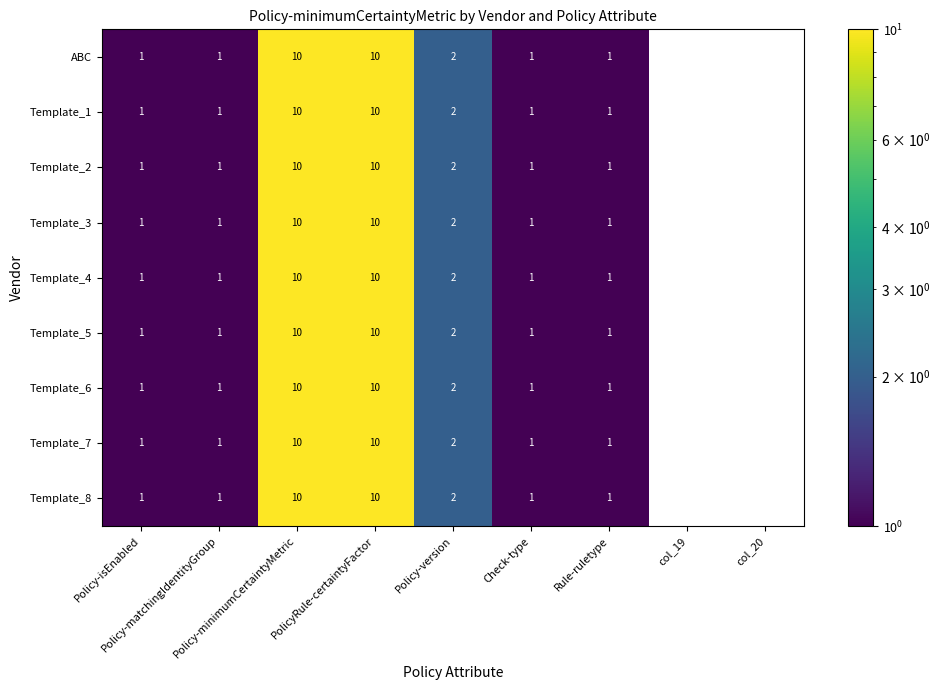

Which category has the highest value in the Template_4 series?

Policy-minimumCertaintyMetric